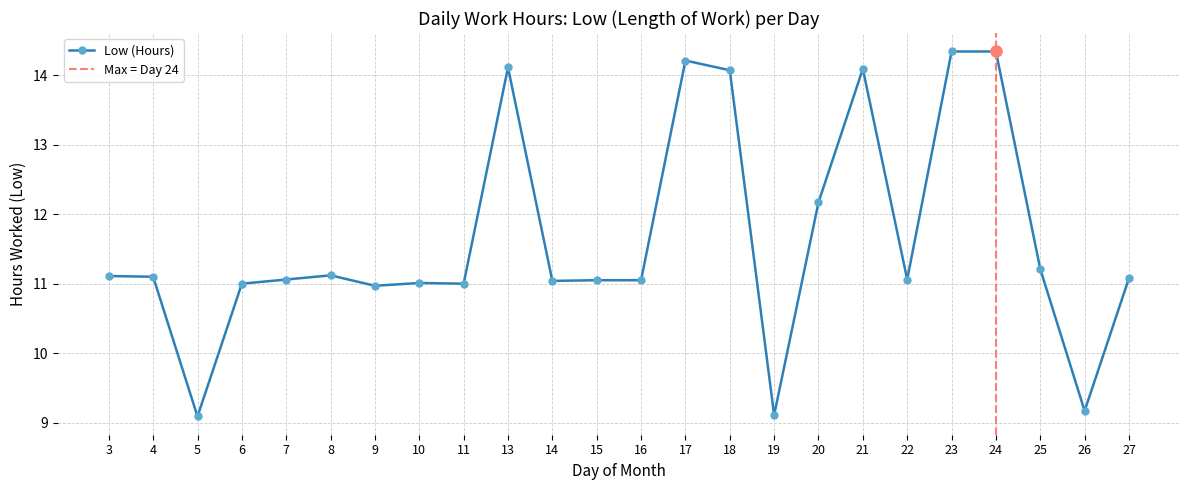

At which category does the chart reach its minimum across all series?

5